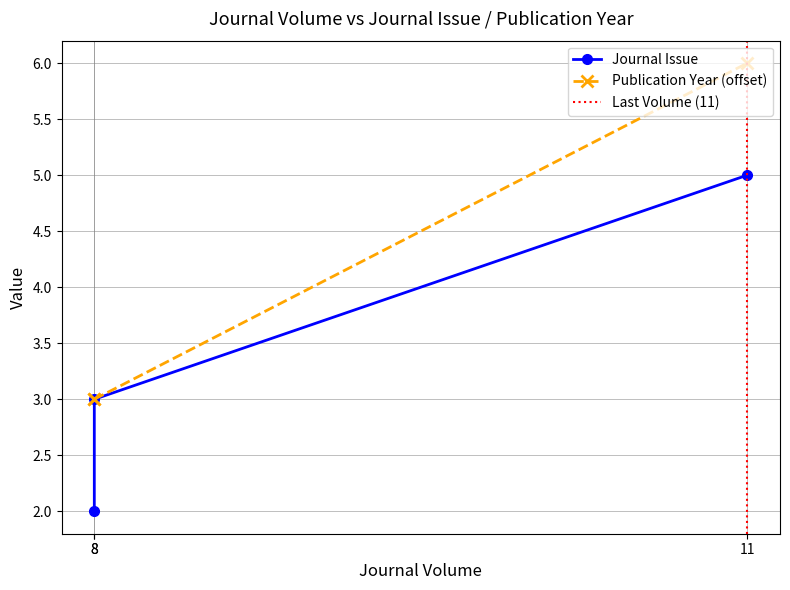

What are all the series names shown in the legend?

Journal Issue, Publication Year